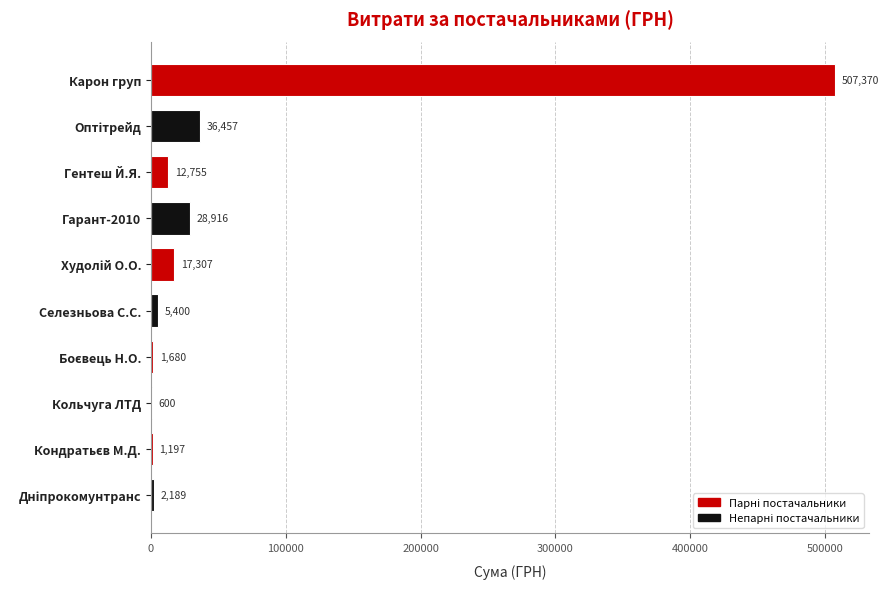

True or false: the data shows 507370.3 at Карон груп.

True